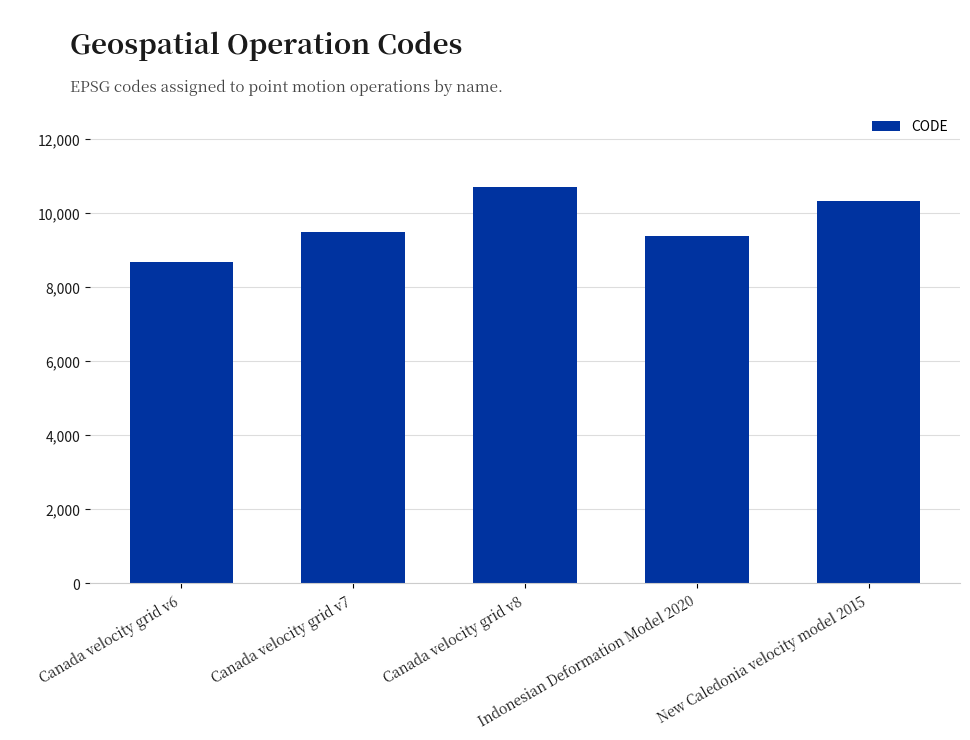

List the labels in order of value, largest first.

Canada velocity grid v8, New Caledonia velocity model 2015, Canada velocity grid v7, Indonesian Deformation Model 2020, Canada velocity grid v6